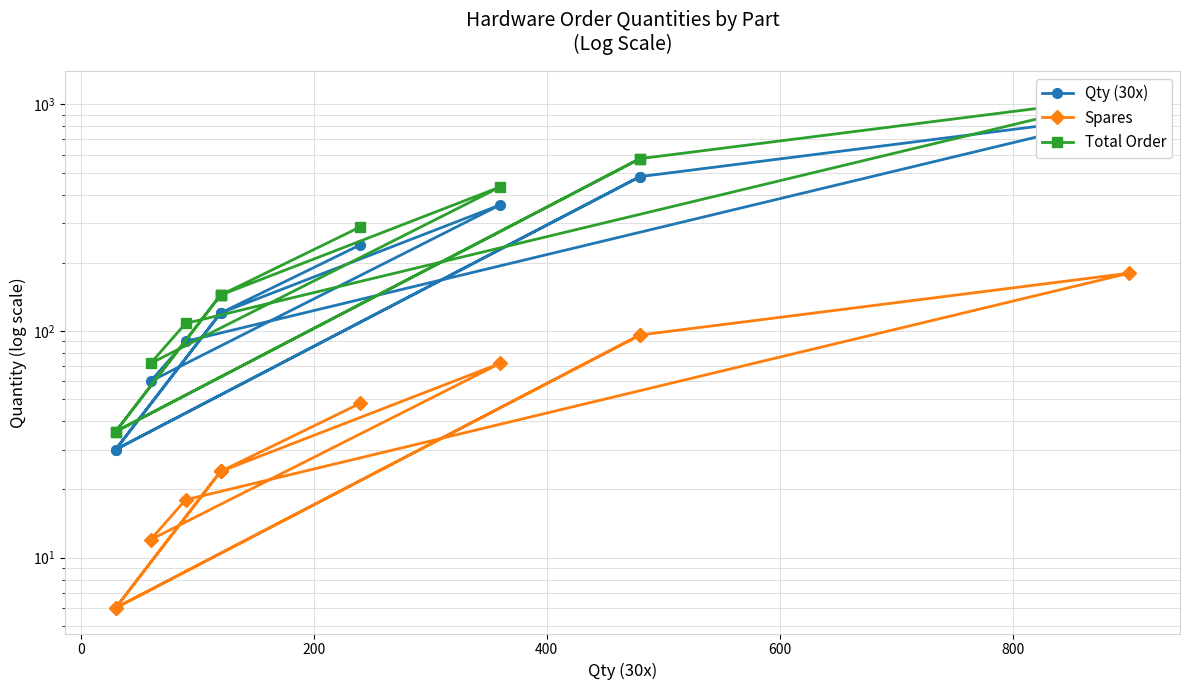

True or false: Qty (30x) and Spares intersect in this chart.

False